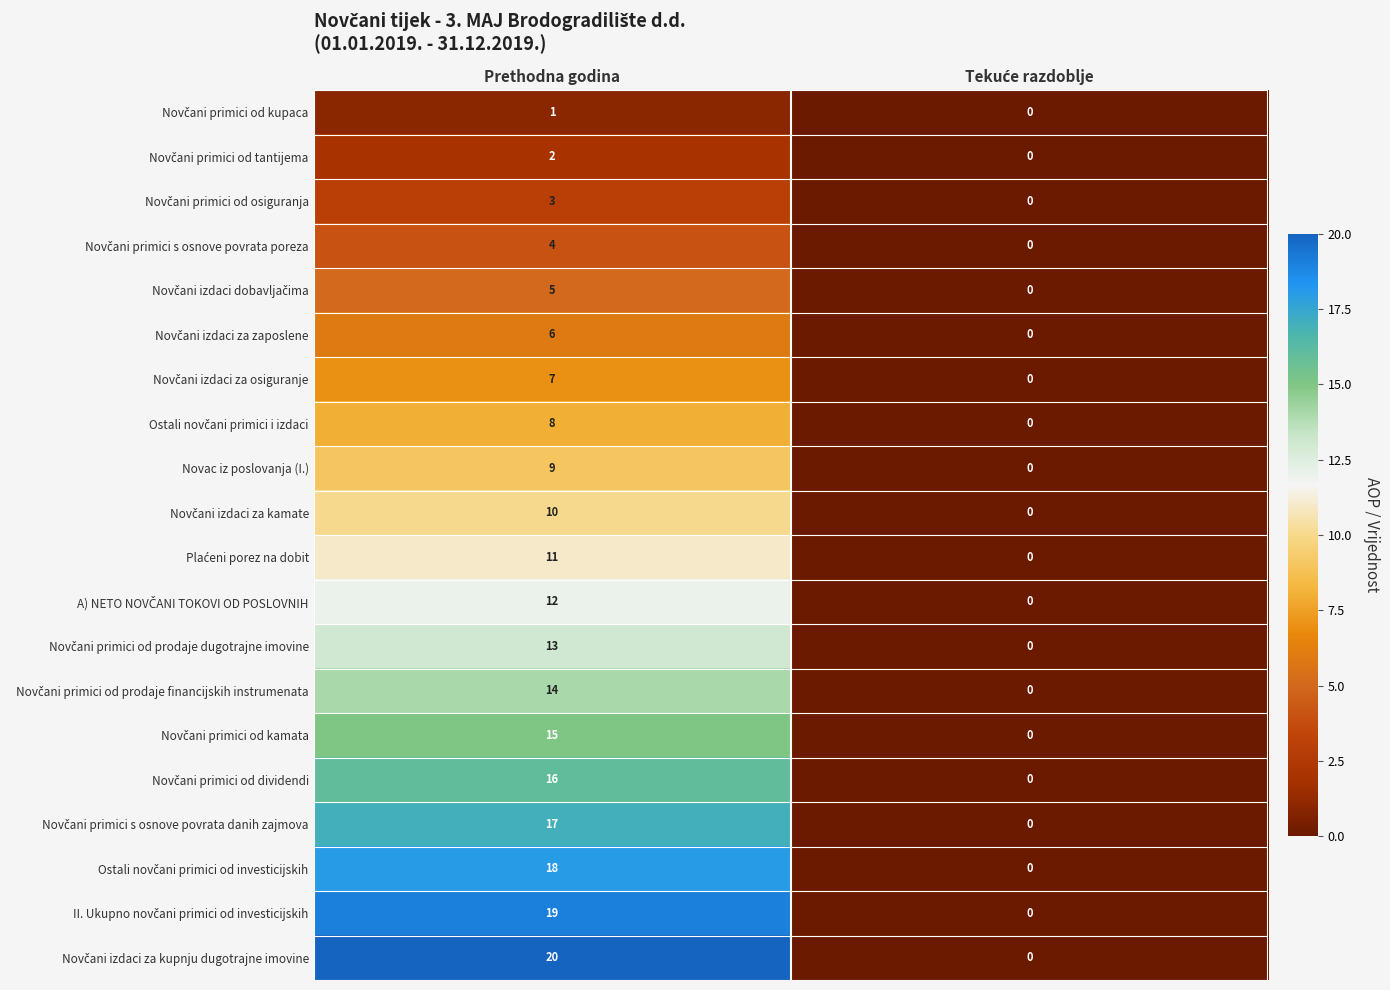

How many distinct data groups are displayed?

20